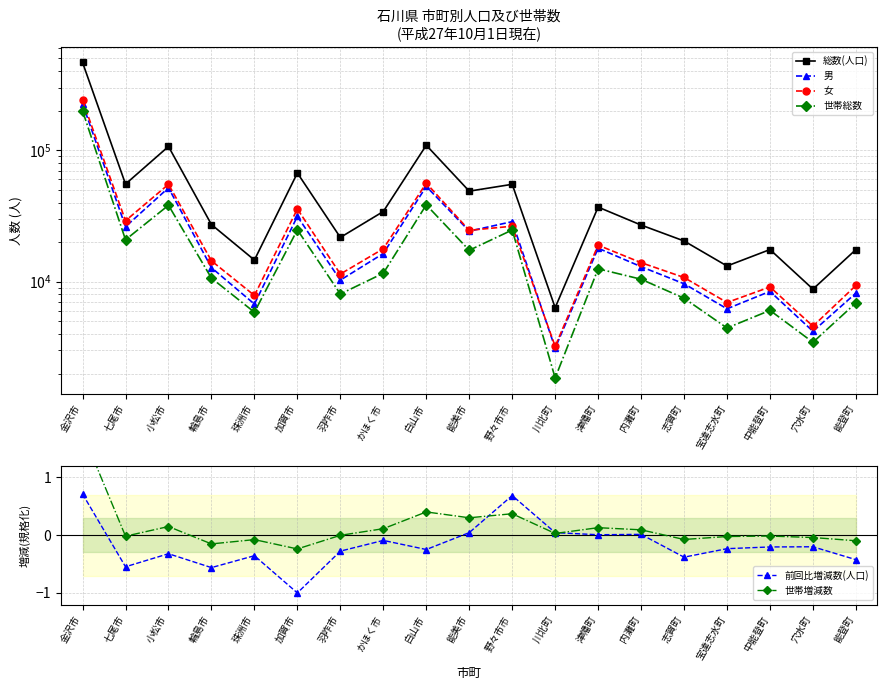

How many data points in 前回比増減数(人口) are above 0?

6